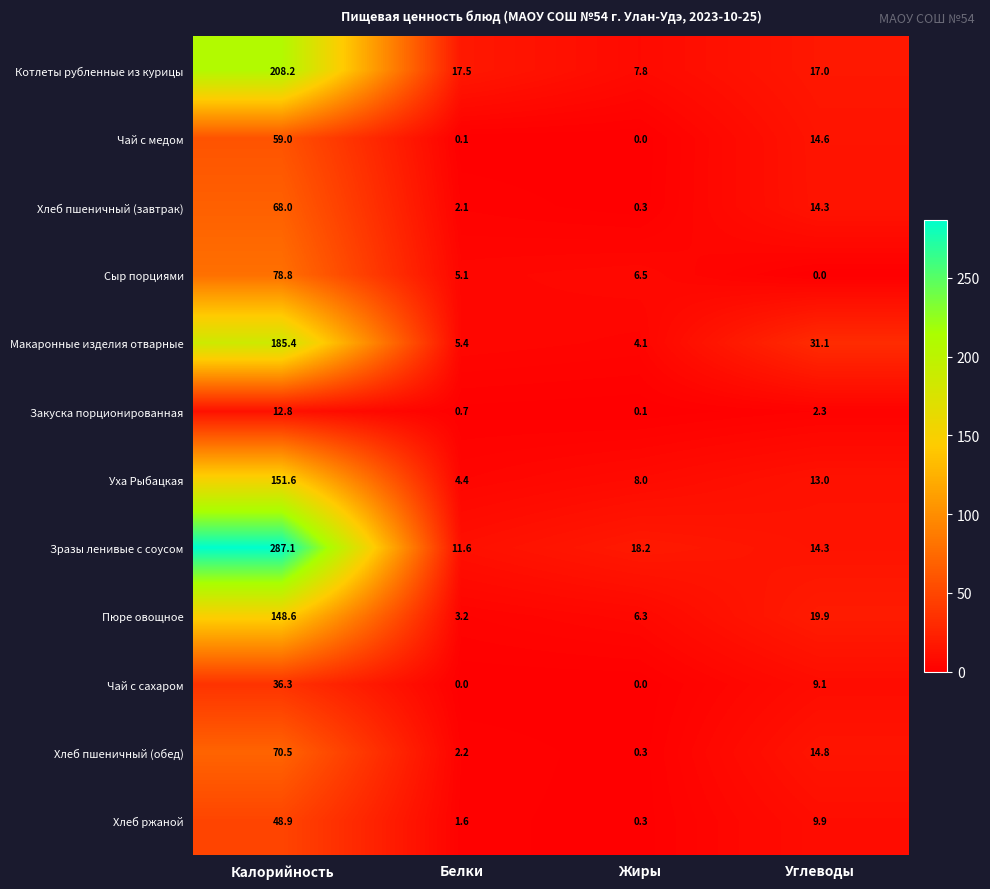

Rank the categories by Пюре овощное value from lowest to highest.

Белки, Жиры, Углеводы, Калорийность